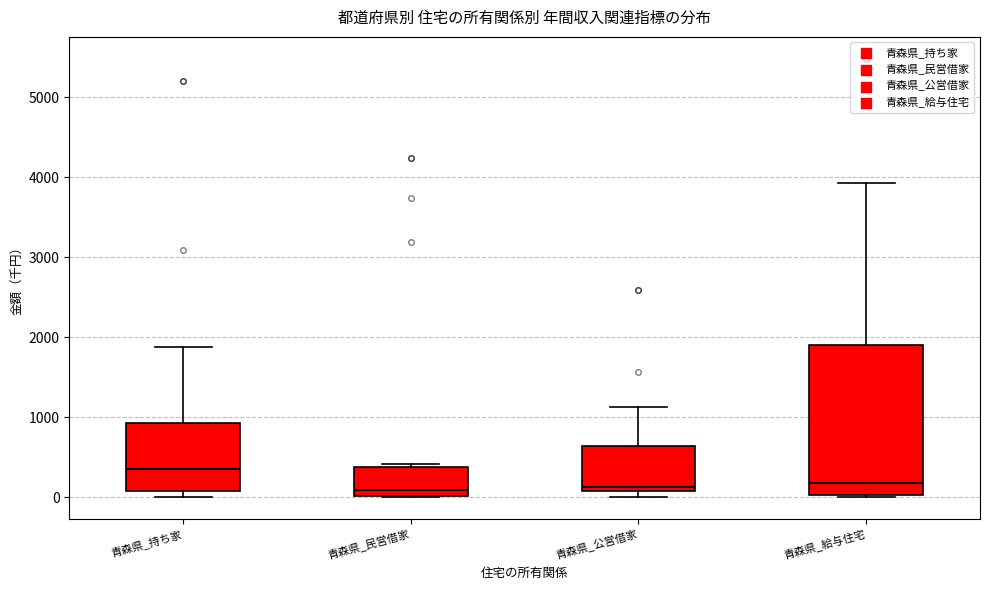

Reading left to right, read every box against the y-axis: the position of its median line, the range the box covers, and the ends of its whiskers. The values are not printed on the chart, so give them approximately, as read against the axis.

青森県_持ち家: median 300, box 100 to 900, whiskers 0 to 1900
青森県_民営借家: median 100, box 0 to 400, whiskers 0 to 400 (just above the box's upper edge)
青森県_公営借家: median 100 (just above the box's lower edge), box 100 to 600, whiskers 0 to 1100
青森県_給与住宅: median 200, box 0 to 1900, whiskers 0 to 3900